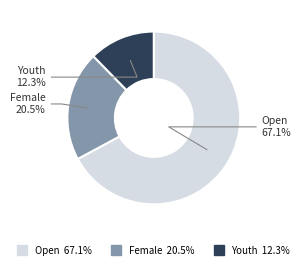

How many segments does this pie chart have?

3